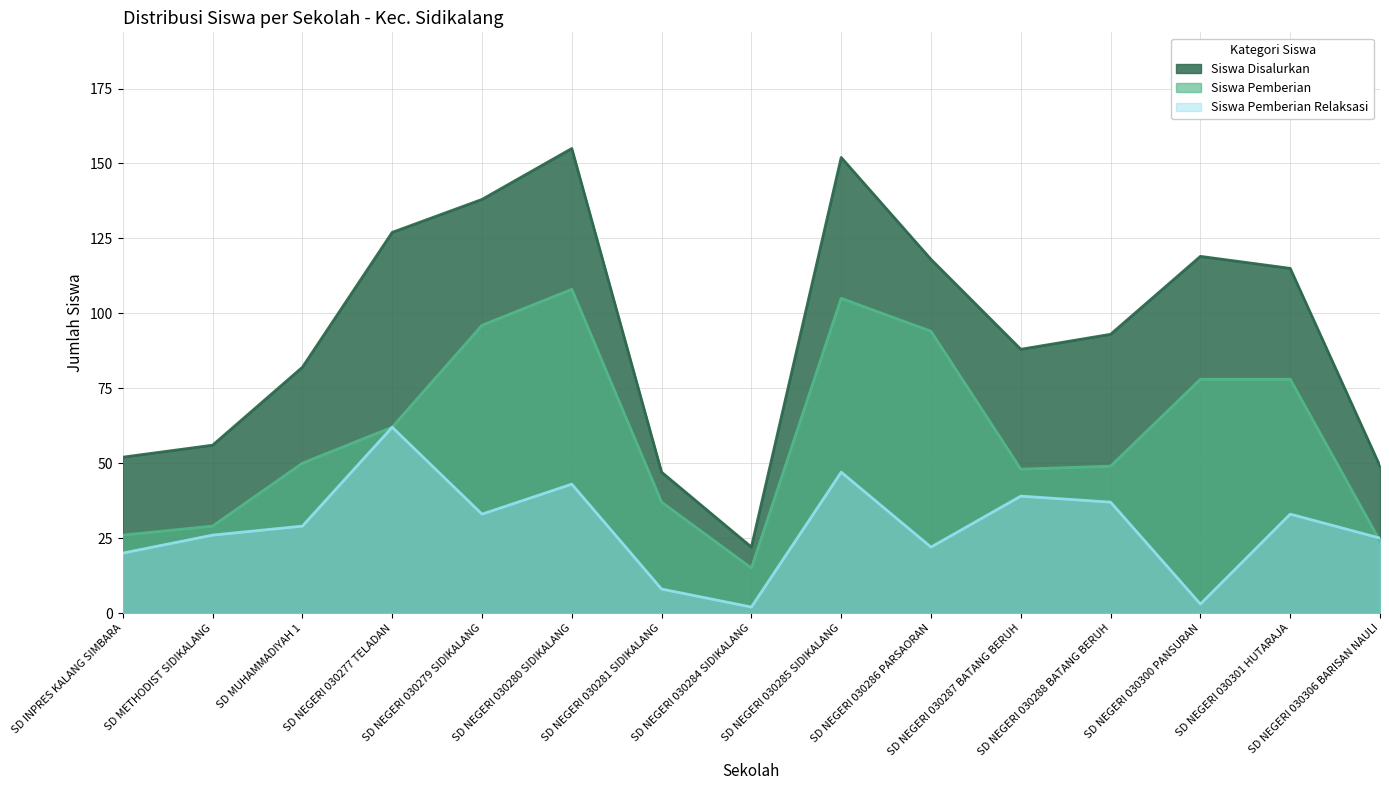

The Siswa Pemberian series shows 139 at SD NEGERI 030286 PARSAORAN. True or false?

False